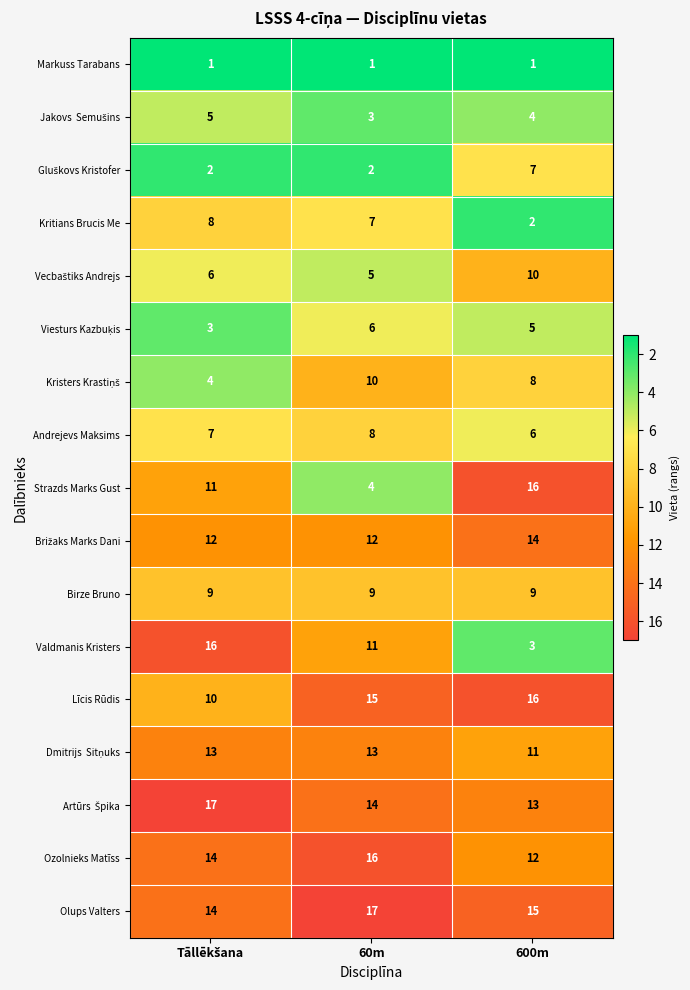

The value of Ozolnieks Matīss at 600m is 7. True or false?

False